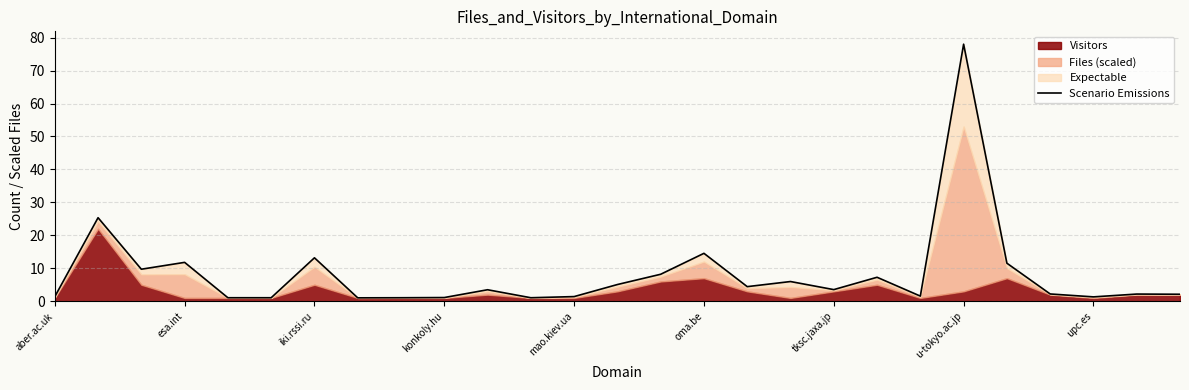

What value does the data have at 16?

4.4